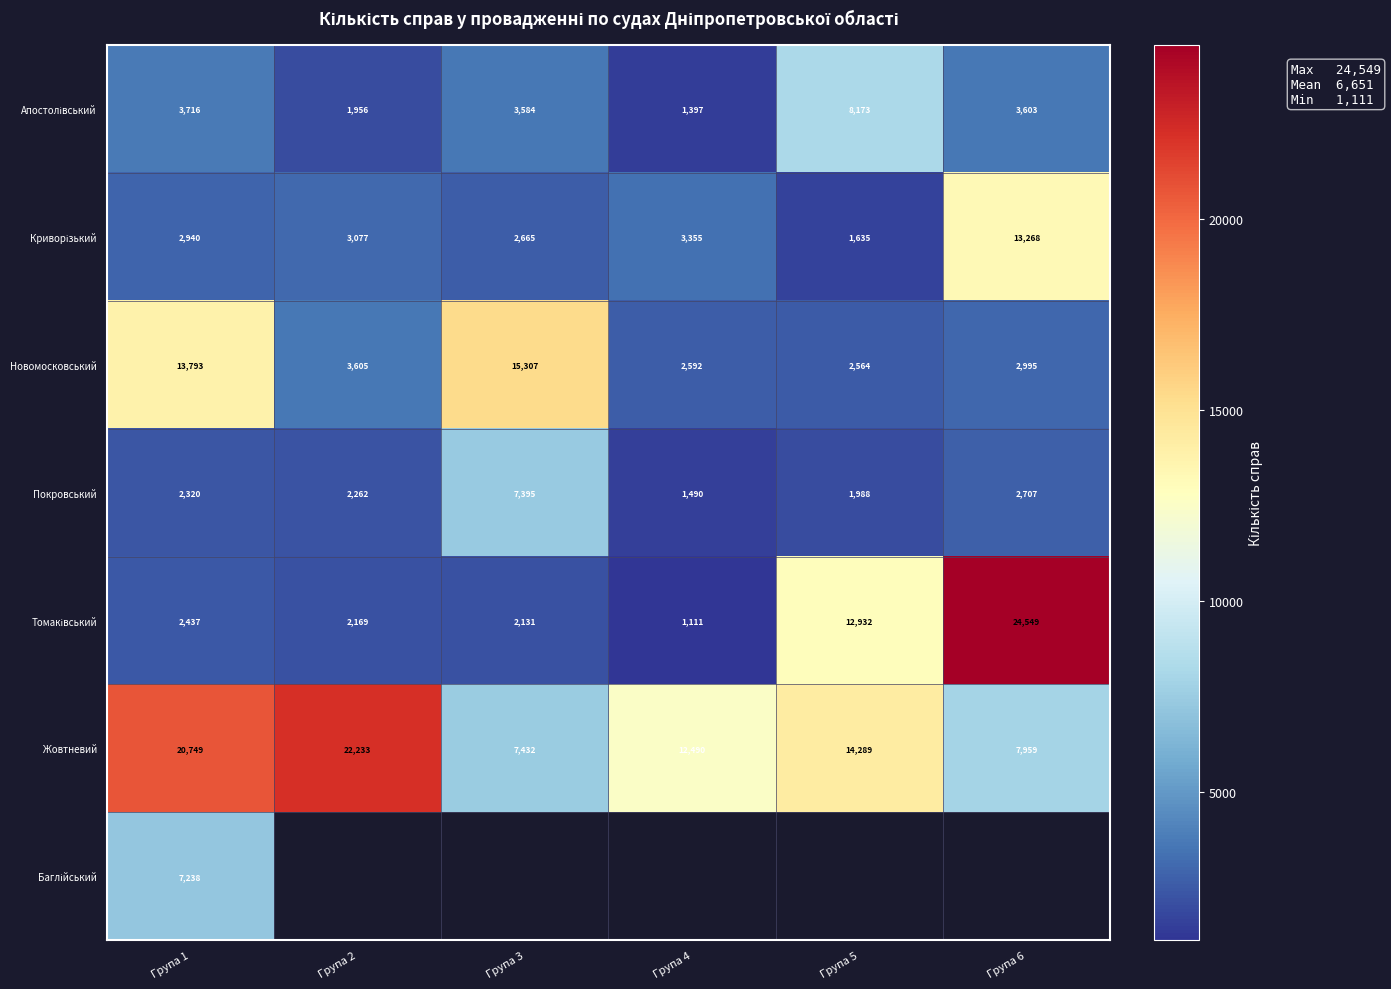

What is the greatest value displayed?

24549.0